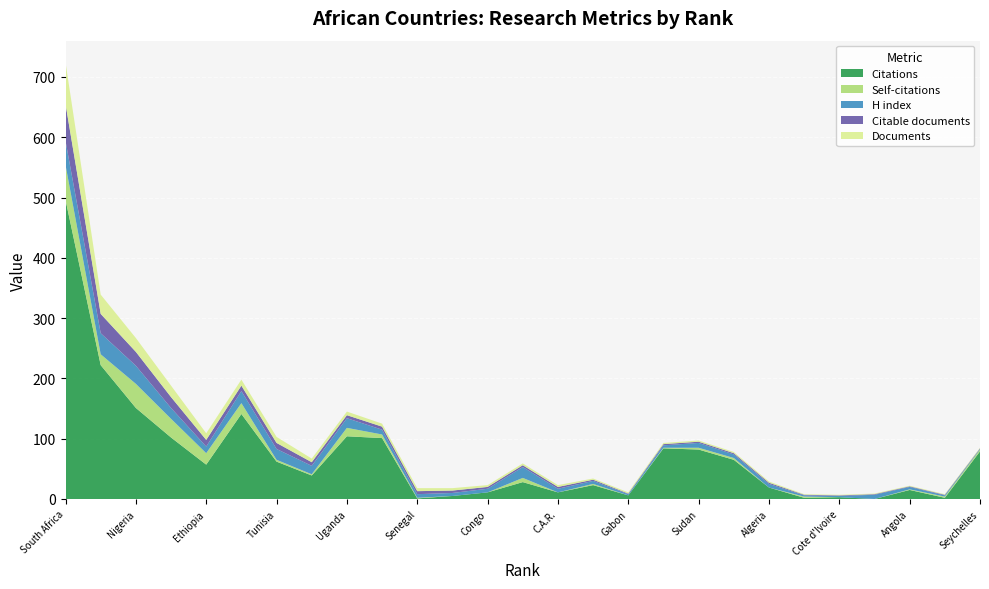

Reading left to right, transcribe all the data shown in this chart.

Citations: 1=496	2=222	3=151	4=102	5=57	6=141	7=62	8=39	9=104	10=101	11=1	12=5	13=11	14=28	15=11	16=23	17=6	18=84	19=82	20=65	21=19	22=2	23=3	24=0	25=15	26=2	27=79
Self-citations: 1=58	2=18	3=40	4=31	5=19	6=18	7=3	8=2	9=14	10=6	11=1	12=0	13=0	14=7	15=0	16=2	17=0	18=1	19=3	20=3	21=0	22=2	23=0	24=0	25=1	26=2	27=3
H index: 1=40	2=35	3=30	4=18	5=11	6=20	7=18	8=14	9=16	10=8	11=6	12=5	13=6	14=18	15=6	16=5	17=2	18=4	19=8	20=6	21=6	22=2	23=2	24=7	25=4	26=2	27=1
Citable documents: 1=61	2=32	3=23	4=18	5=11	6=9	7=10	8=6	9=5	10=5	11=5	12=4	13=3	14=3	15=3	16=2	17=1	18=2	19=2	20=2	21=2	22=1	23=1	24=1	25=1	26=1	27=1
Documents: 1=69	2=32	3=23	4=19	5=11	6=10	7=10	8=6	9=6	10=5	11=5	12=4	13=3	14=3	15=3	16=2	17=2	18=2	19=2	20=2	21=2	22=1	23=1	24=1	25=1	26=1	27=1